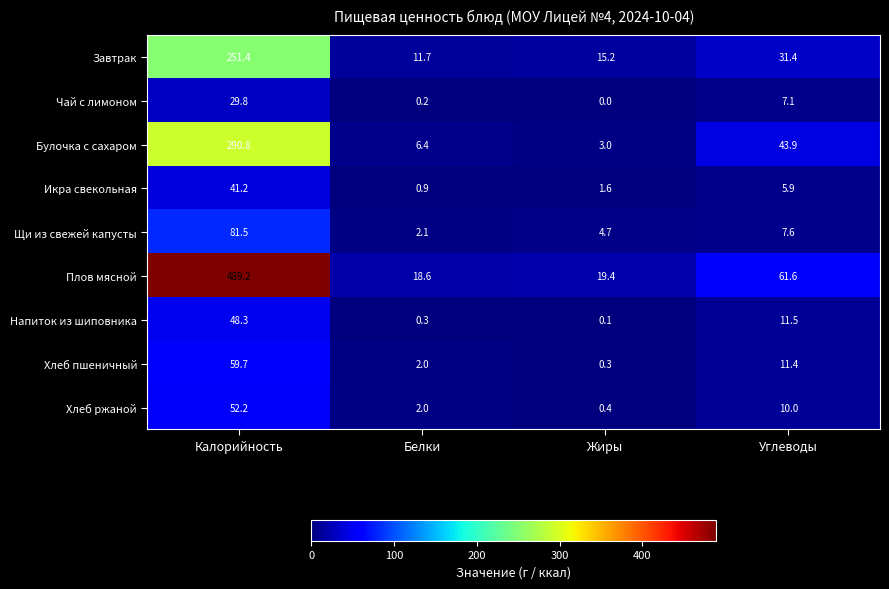

How many distinct data groups are displayed?

9